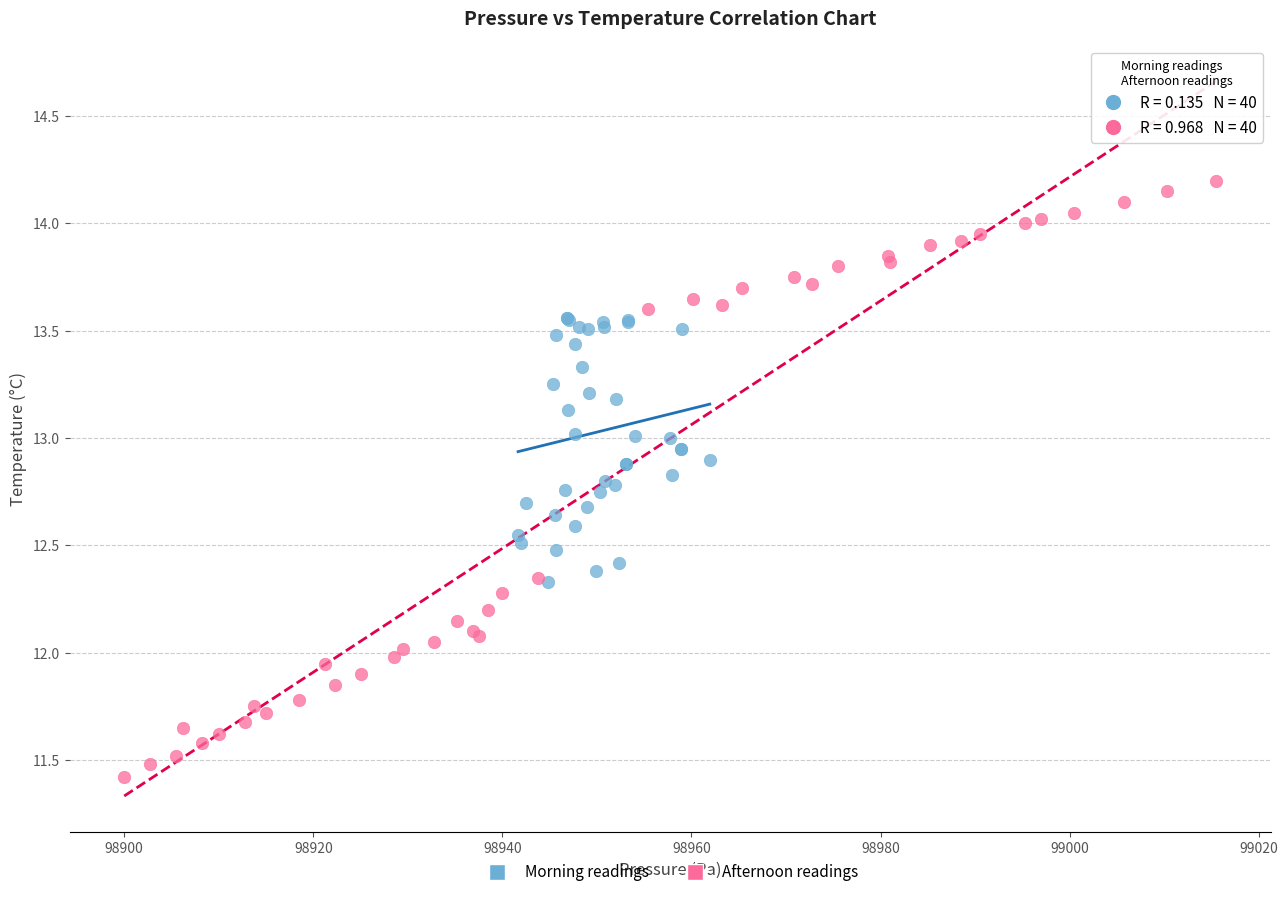

Which series reaches the minimum Y coordinate?

Afternoon readings